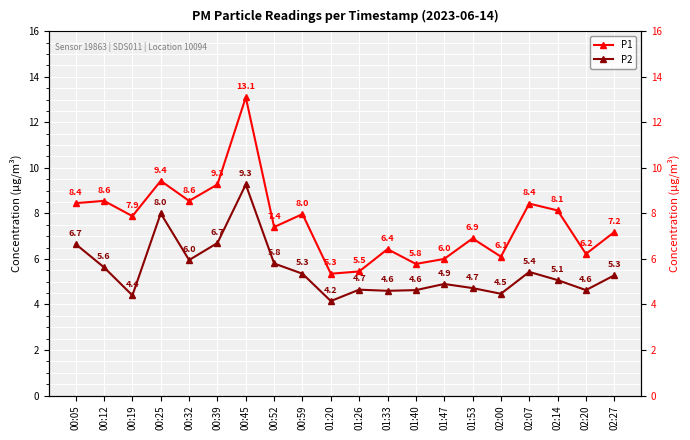

True or false: P1 and P2 intersect in this chart.

False